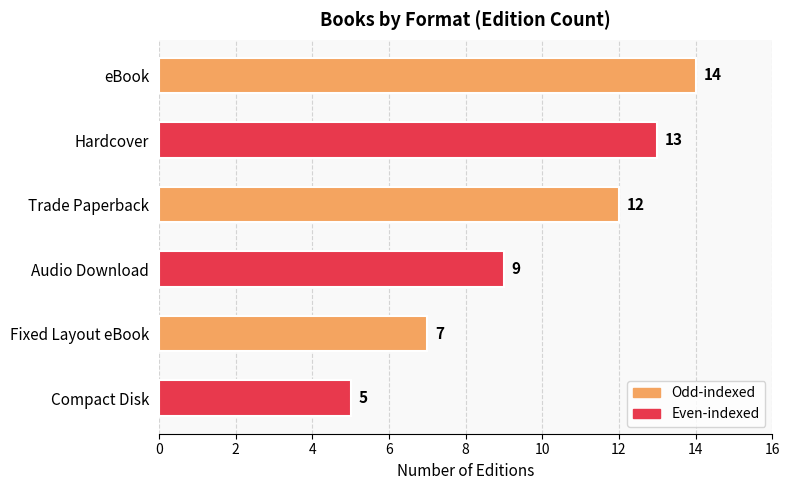

What is the minimum value shown in the chart?

5